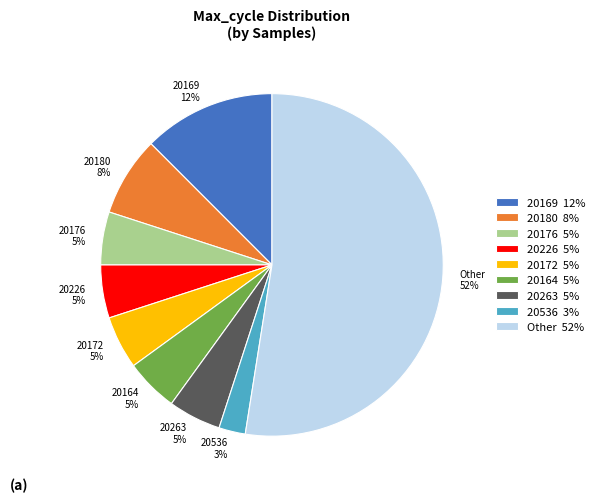

Is there a majority slice in this chart?

Yes